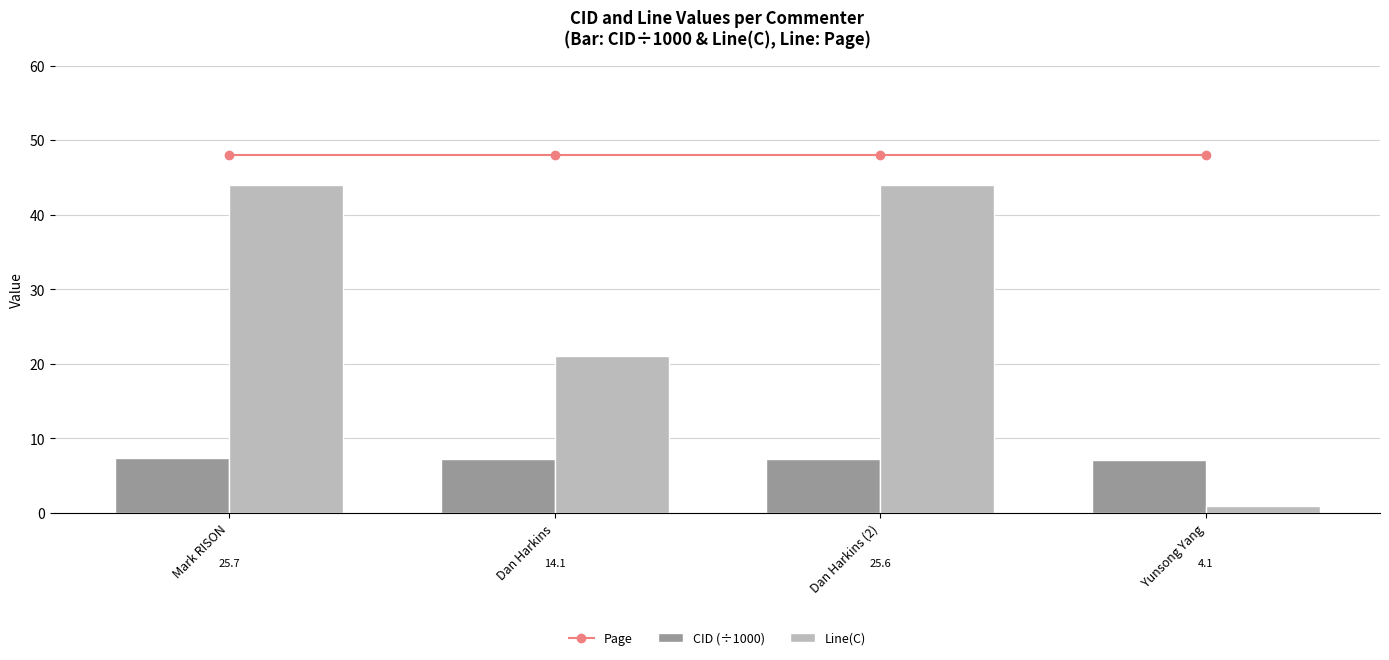

What is the label of the 4th bar from the right?

Mark RISON